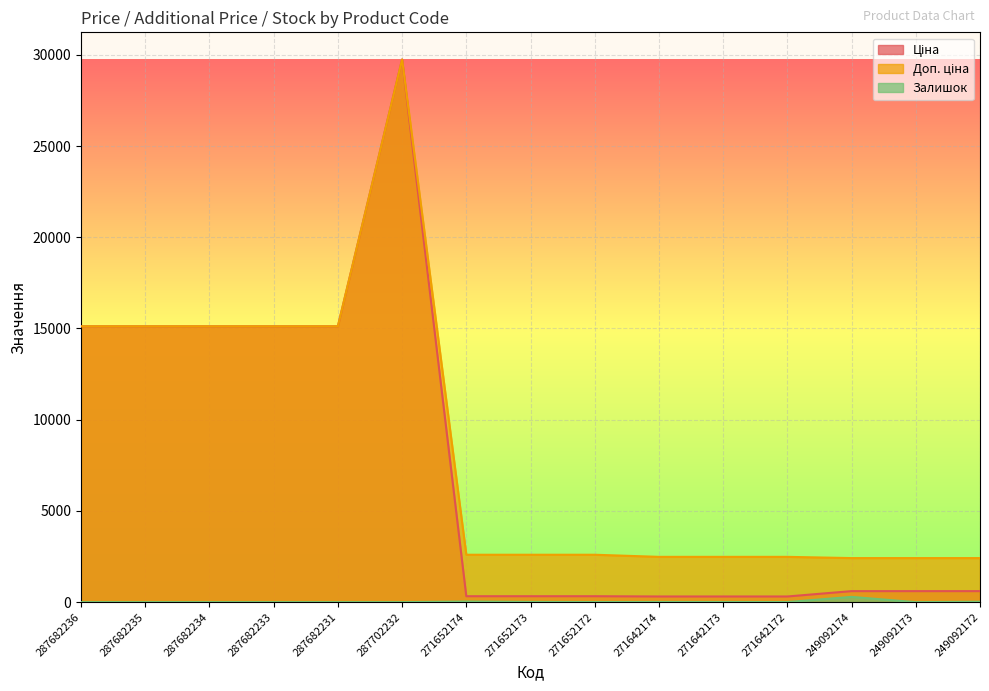

What is the average value of the Доп. ціна series?

8522.3